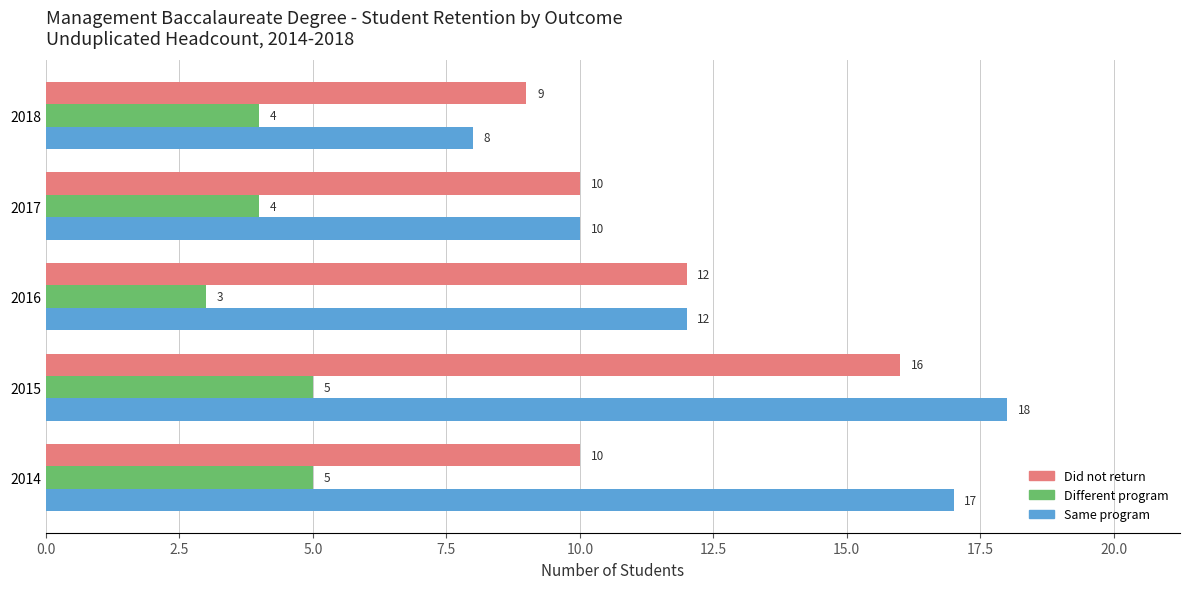

Which series has the widest spread of values?

Same program